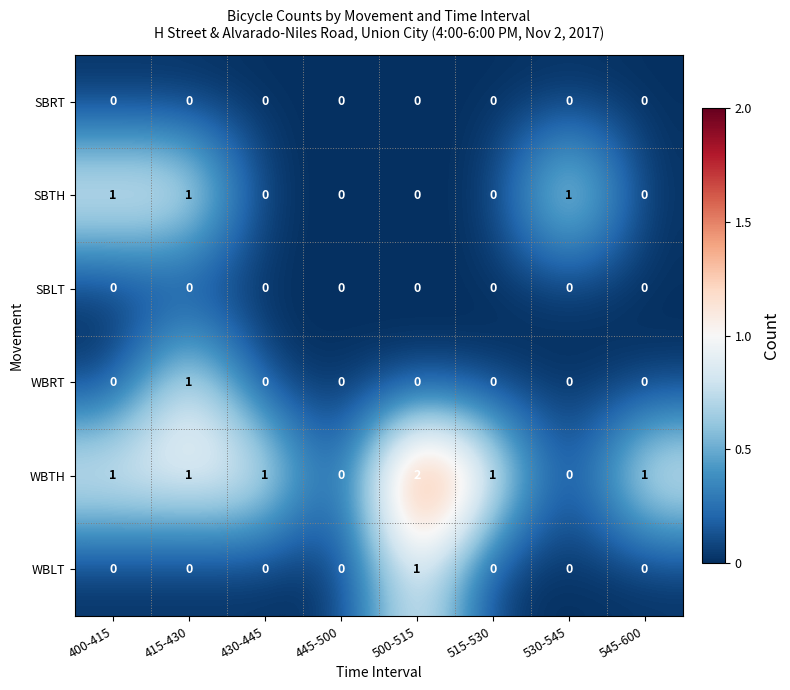

Which series changed the most between 445-500 and 500-515?

WBTH